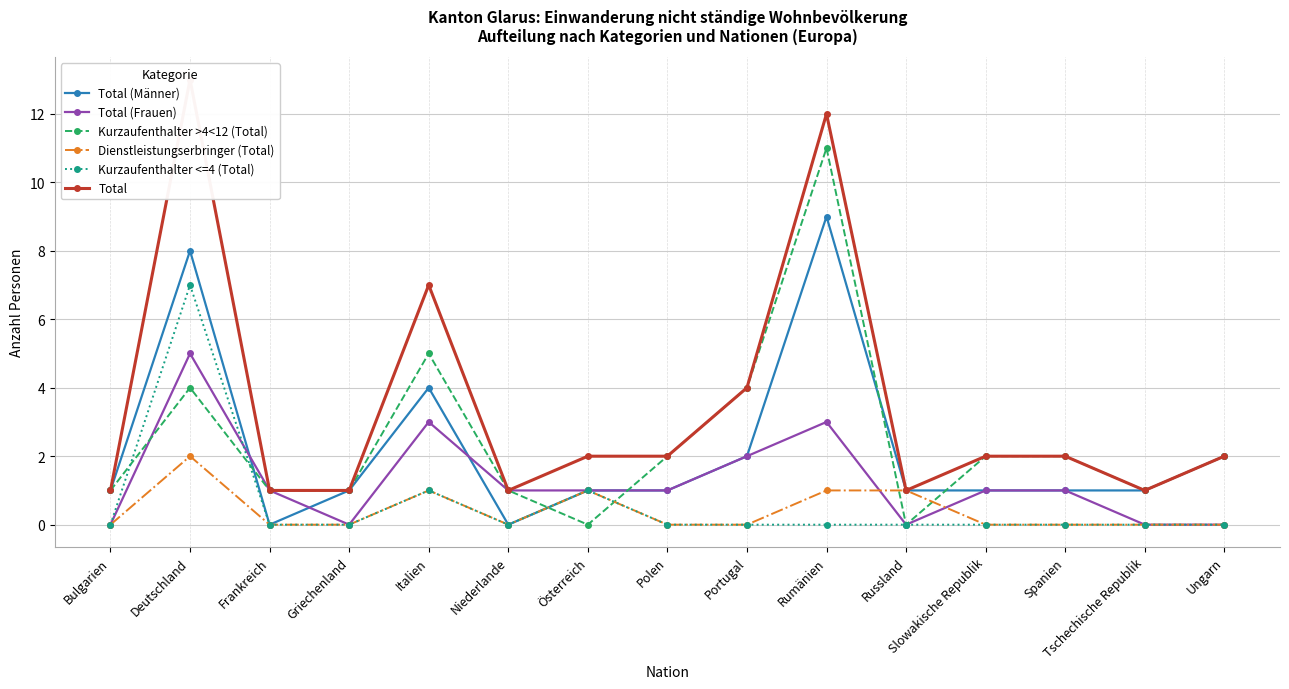

What is the sum of all Kurzaufenthalter <=4 (Total) values?

9